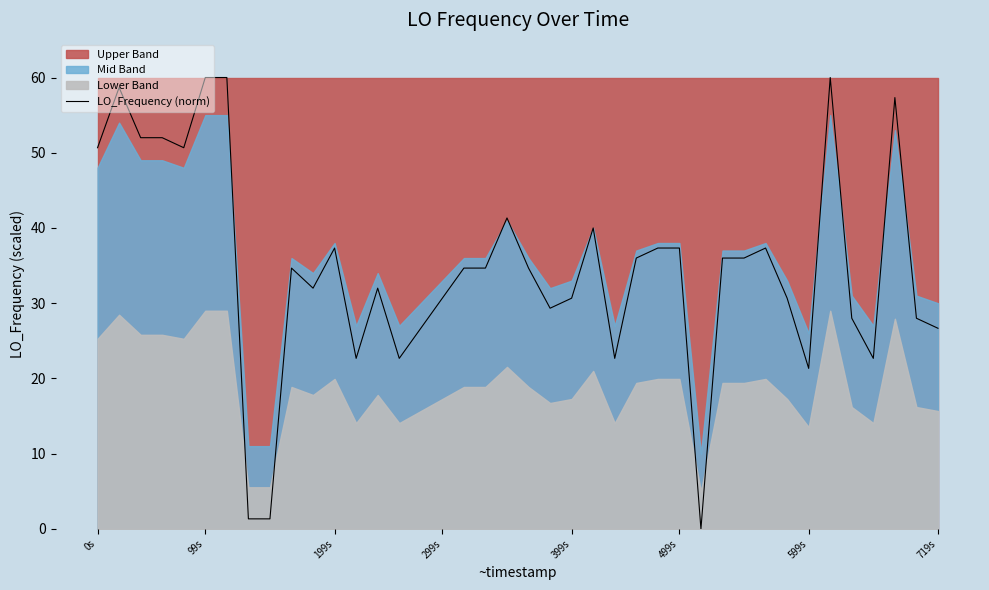

What is the difference between the maximum and minimum values?

60.0